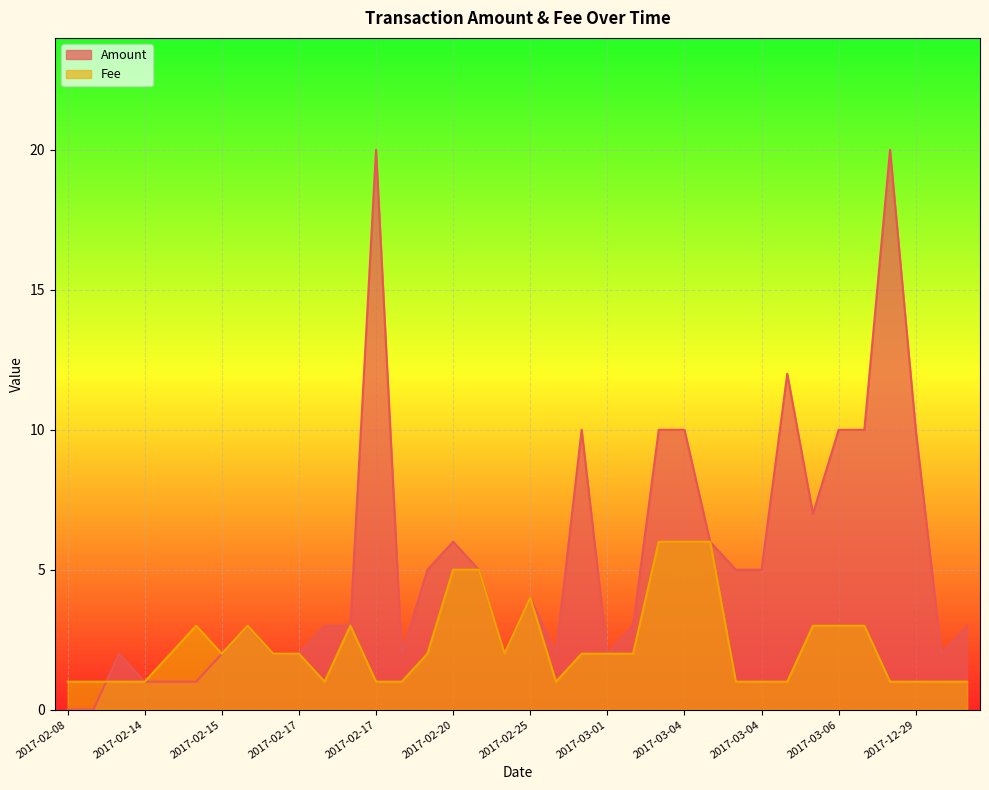

Reading left to right, transcribe all the data shown in this chart.

Amount: 0.0	0.0	2.0	1.0	1.0	1.0	2.0	3.0	2.0	2.0	3.0	3.0	20.0	2.0	5.0	6.0	5.0	2.0	4.0	2.0	10.0	2.0	3.0	10.0	10.0	6.0	5.0	5.0	12.0	7.0	10.0	10.0	20.0	10.0	2.0	3.0
Fee: 1.0	1.0	1.0	1.0	2.0	3.0	2.0	3.0	2.0	2.0	1.0	3.0	1.0	1.0	2.0	5.0	5.0	2.0	4.0	1.0	2.0	2.0	2.0	6.0	6.0	6.0	1.0	1.0	1.0	3.0	3.0	3.0	1.0	1.0	1.0	1.0